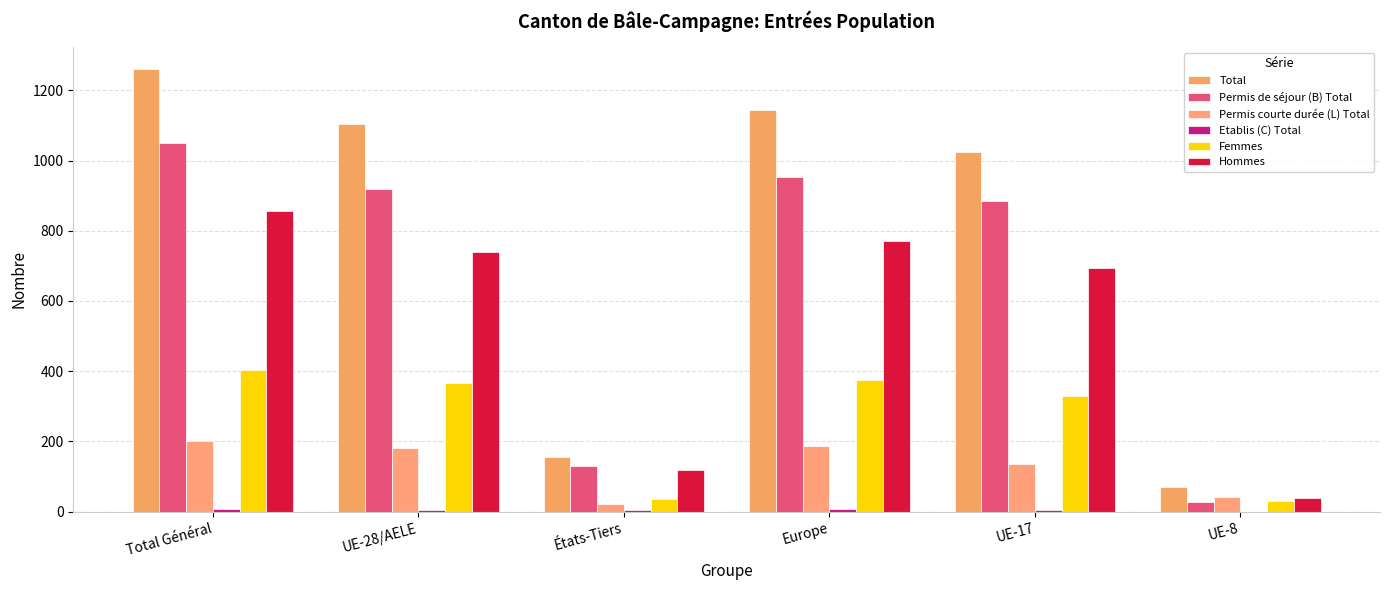

Which series has the widest spread of values?

Total